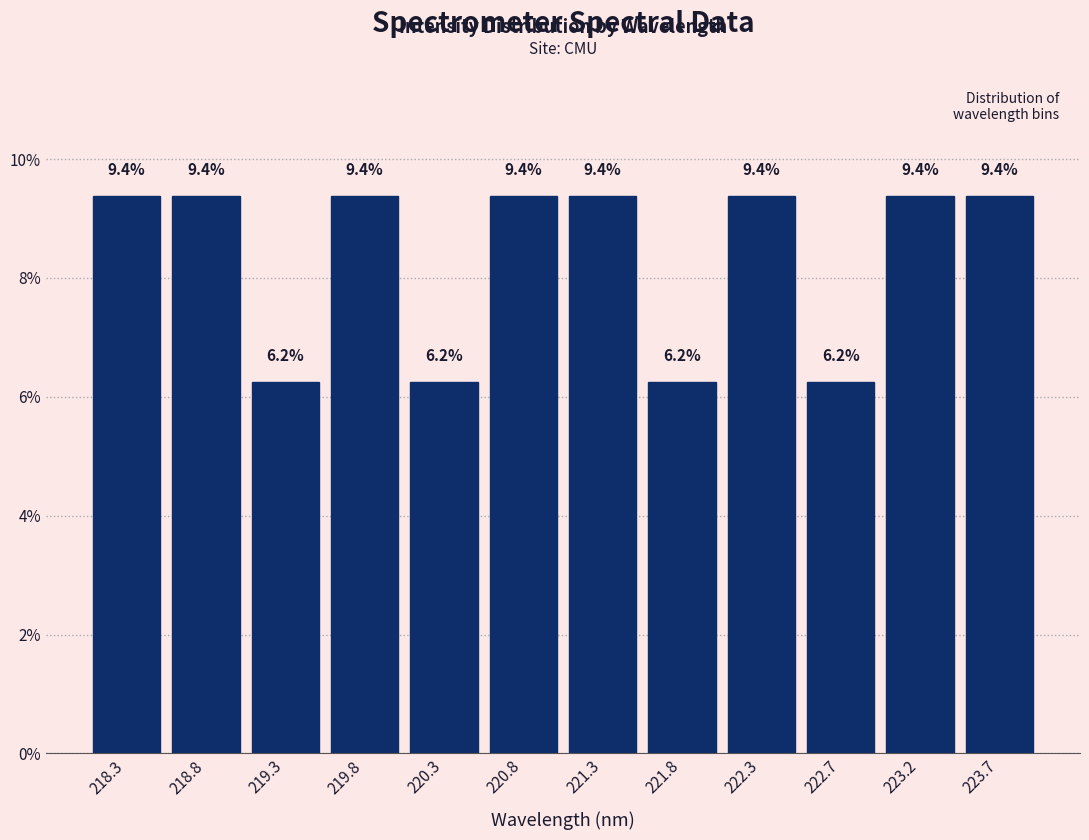

What is the height of the bar covering 220.05 to 220.55 on the x-axis? The bar edges are not printed on the chart, so give them approximately, as read against the axis.

6.2